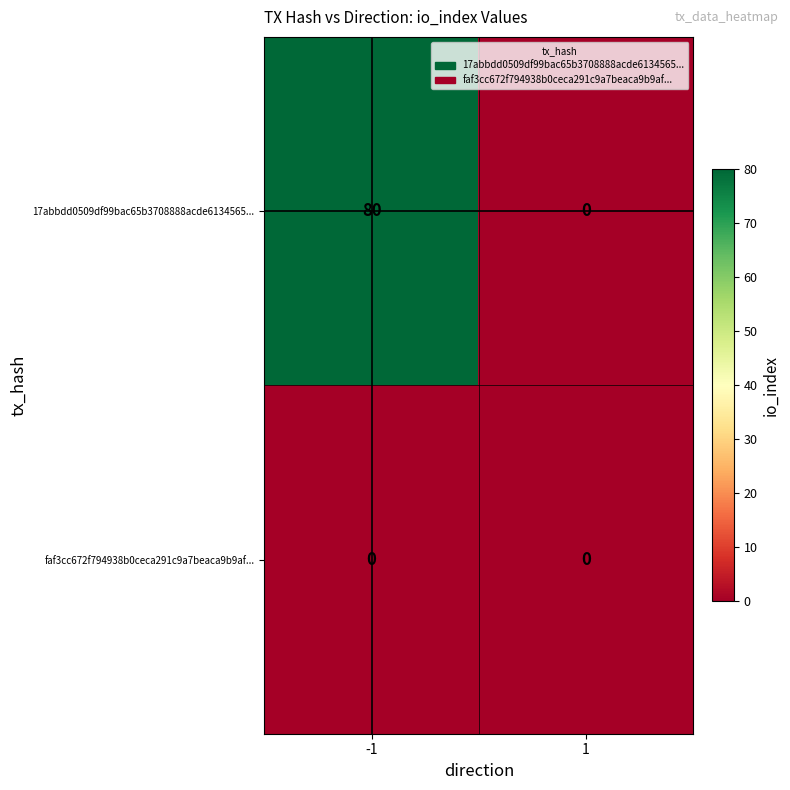

List the series in order of their overall mean, lowest first.

faf3cc672f794938b0ceca291c9a7beaca9b9af..., 17abbdd0509df99bac65b3708888acde6134565...